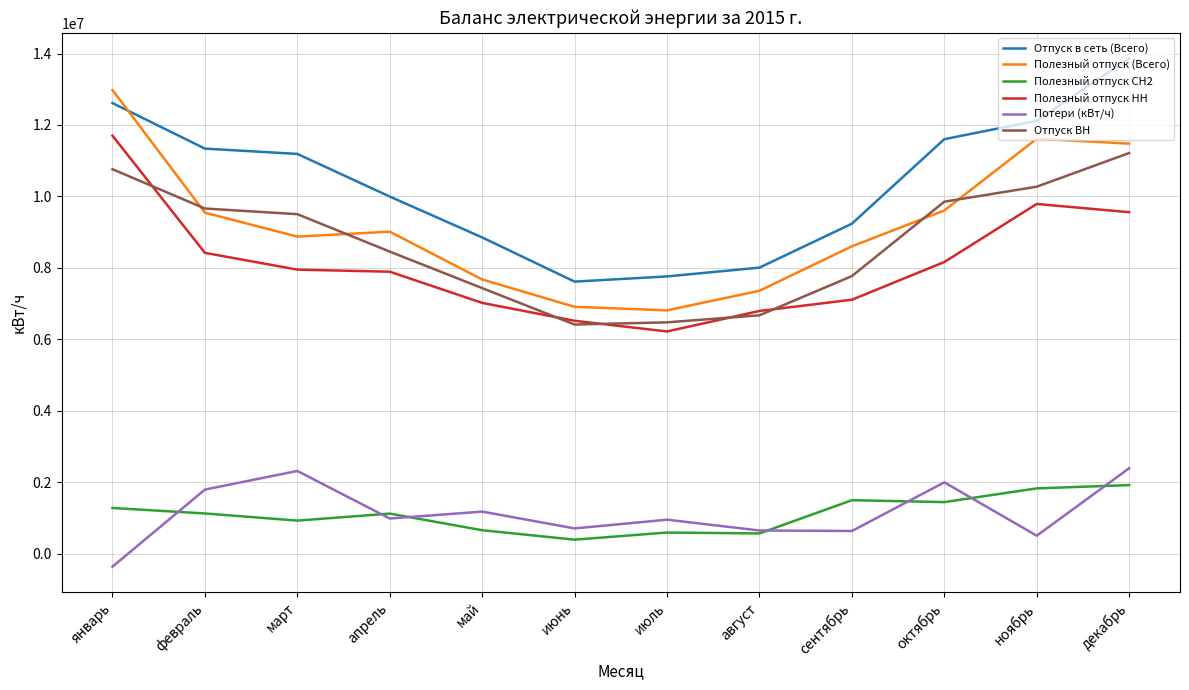

Is the value of Полезный отпуск (Всего) at июнь greater than the value of Полезный отпуск НН at ноябрь?

No